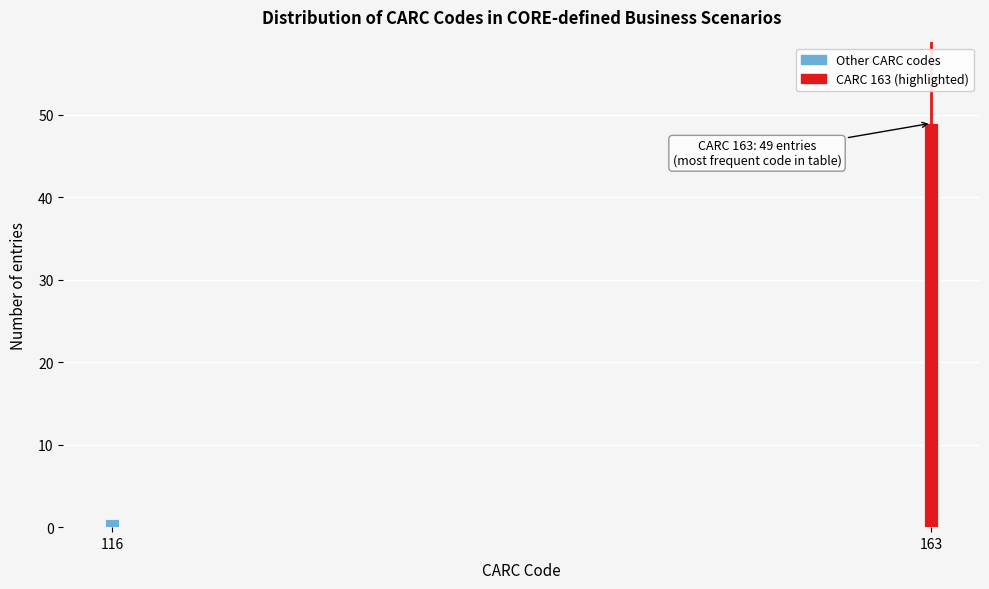

Reading right to left, what are all the values shown in this chart?

163=49	116=1